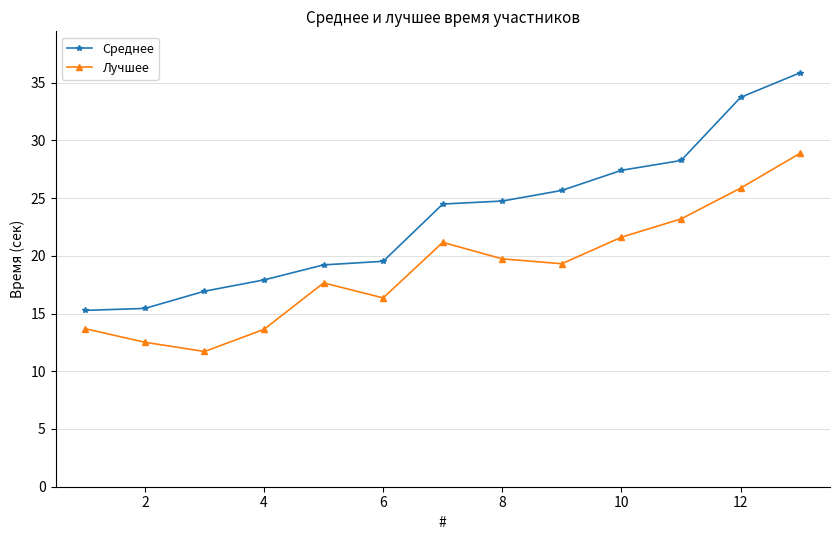

In Лучшее, how many points are lower than both neighbors (excluding endpoints)?

3